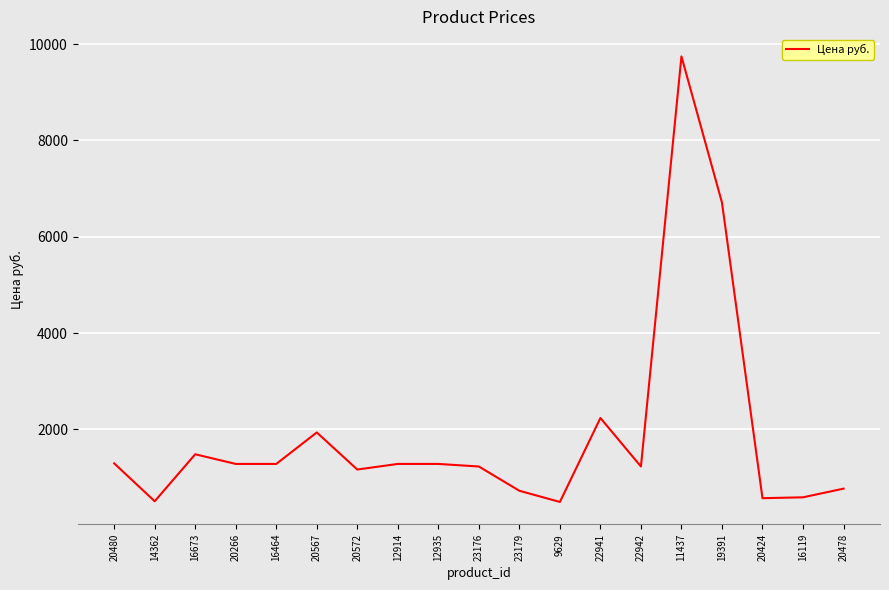

What is the minimum value shown in the chart?

493.0